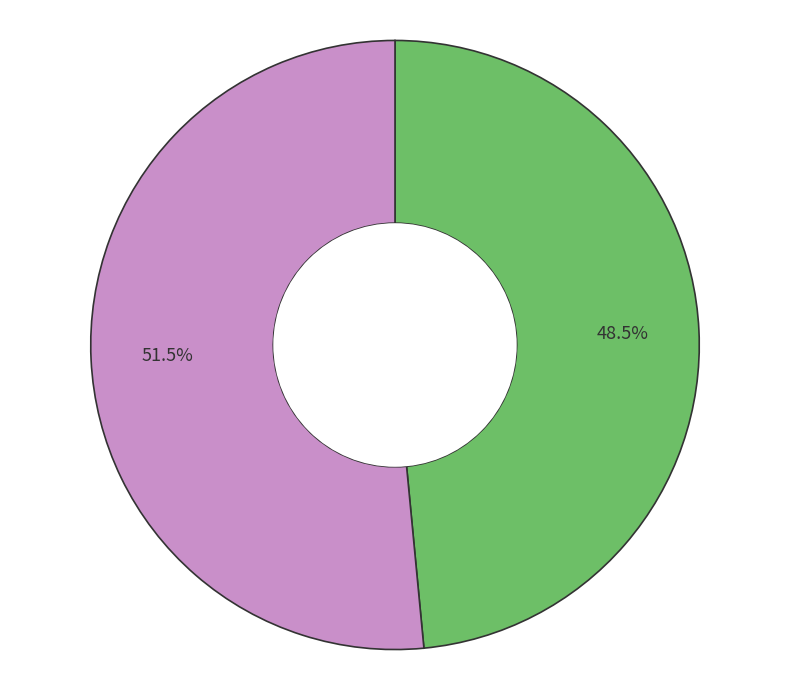

Does any single category account for the majority?

Yes